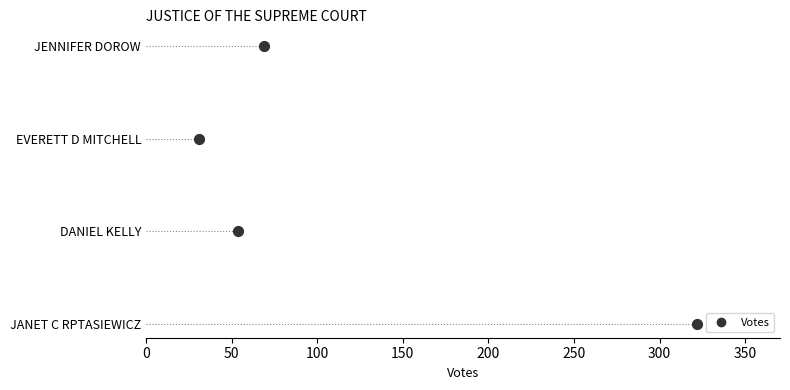

Between 150 and 100, which is larger?

150